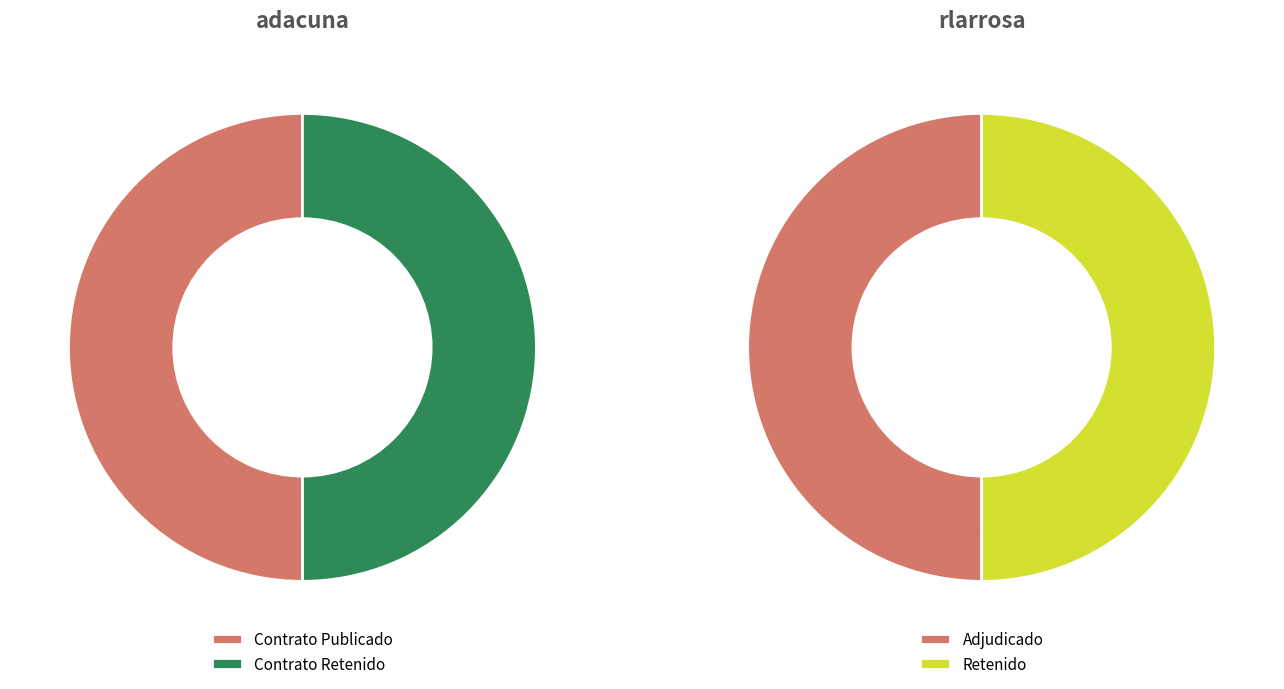

Count the number of slices in the pie.

2